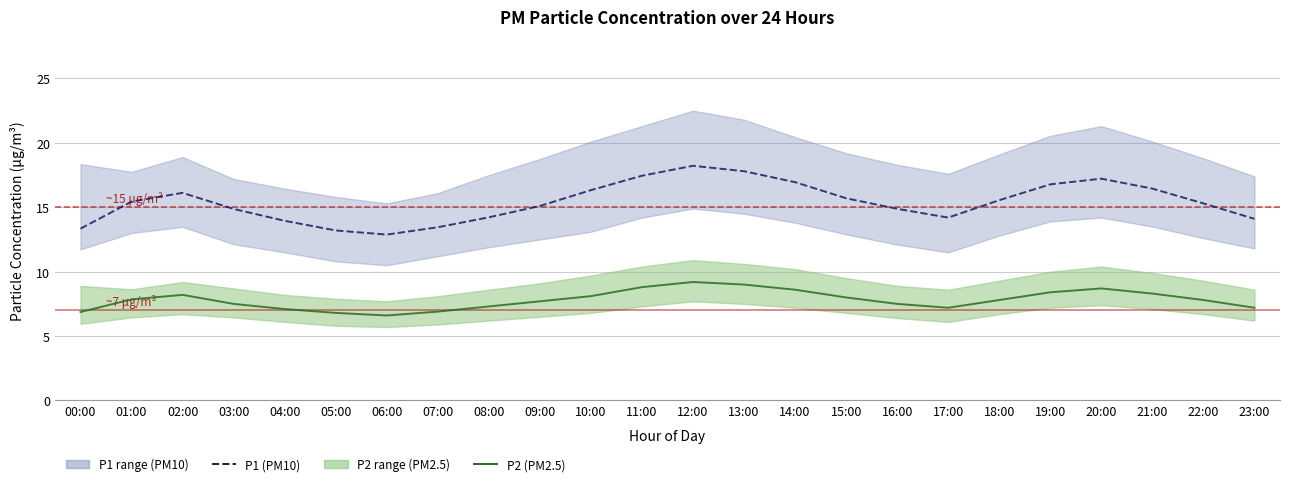

At which category is the sum across all series the highest?

12:00